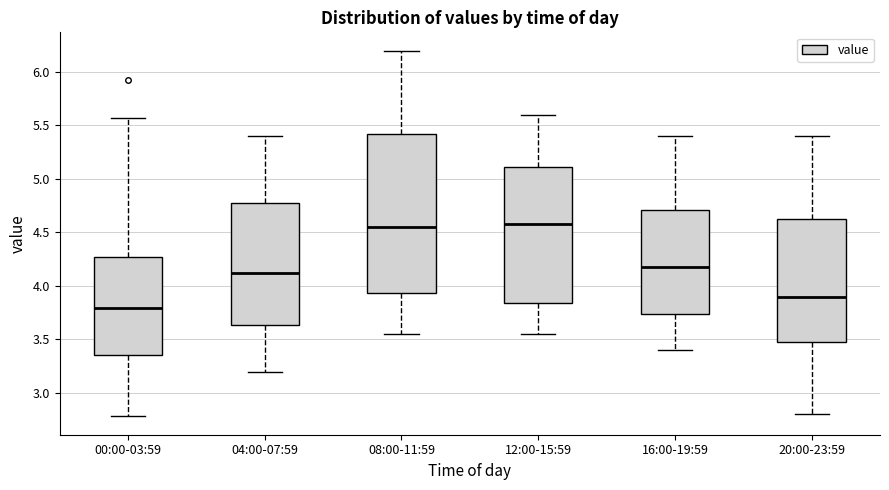

Which box's median line is the lowest?

00:00-03:59